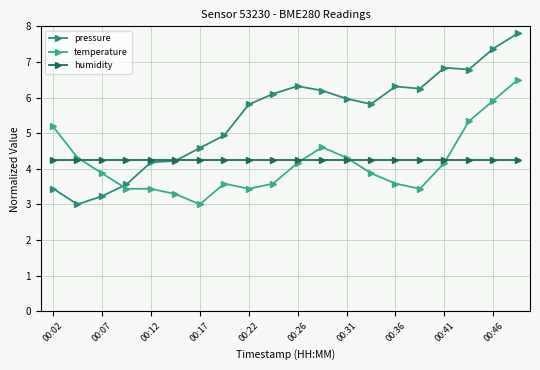

In temperature, how many points are higher than both neighbors (excluding endpoints)?

2